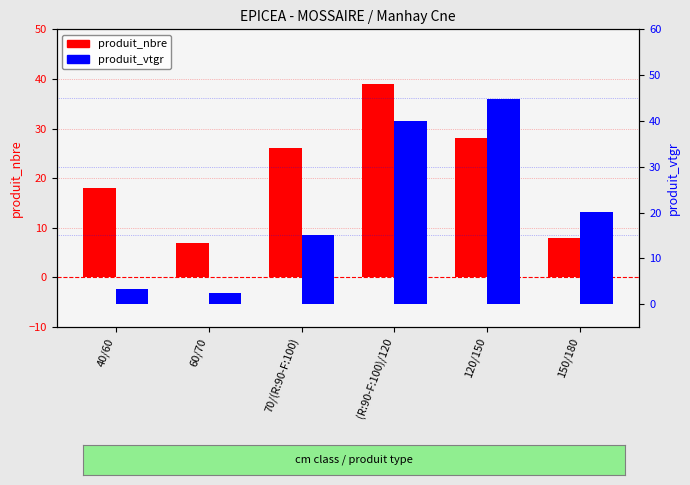

List the series in order of their overall mean, highest first.

produit_nbre, produit_vtgr